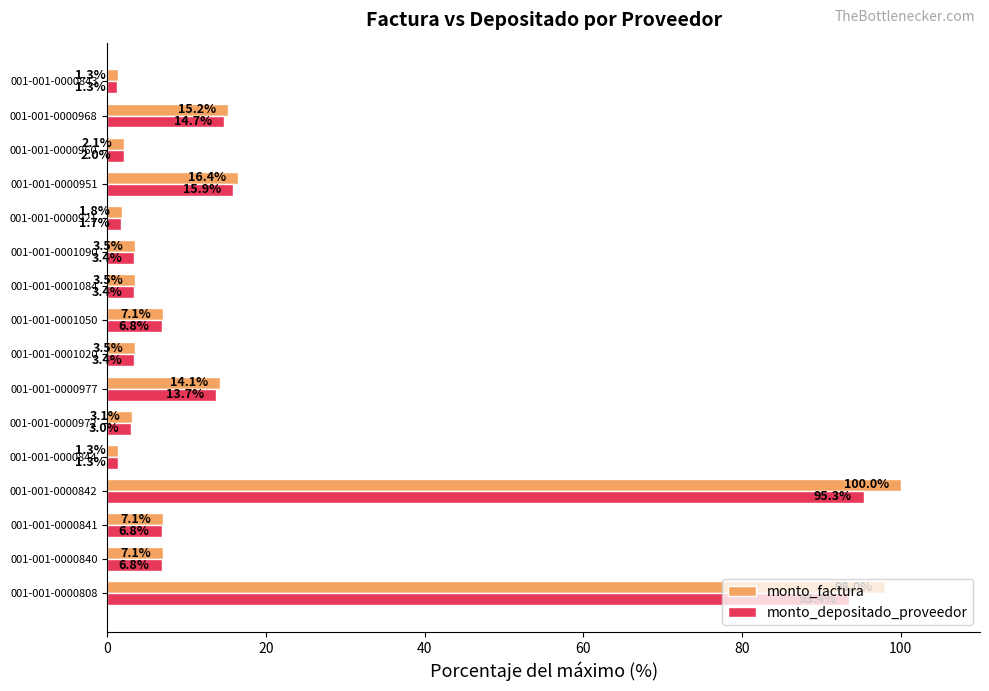

What is the total value across all series at 001-001-0000951?

32.3